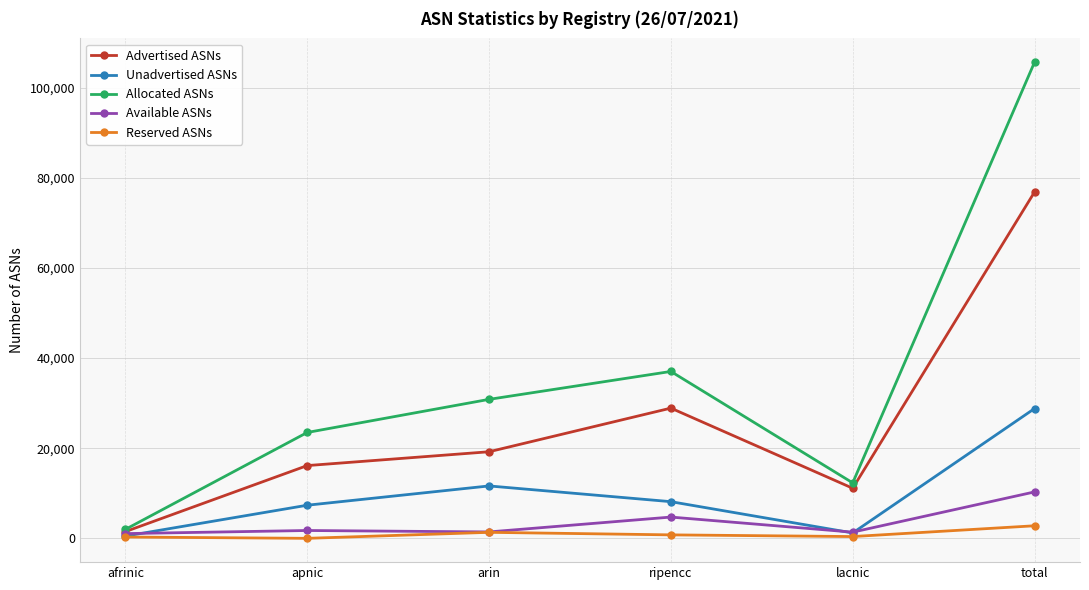

The value of Reserved ASNs at apnic is 0. True or false?

True